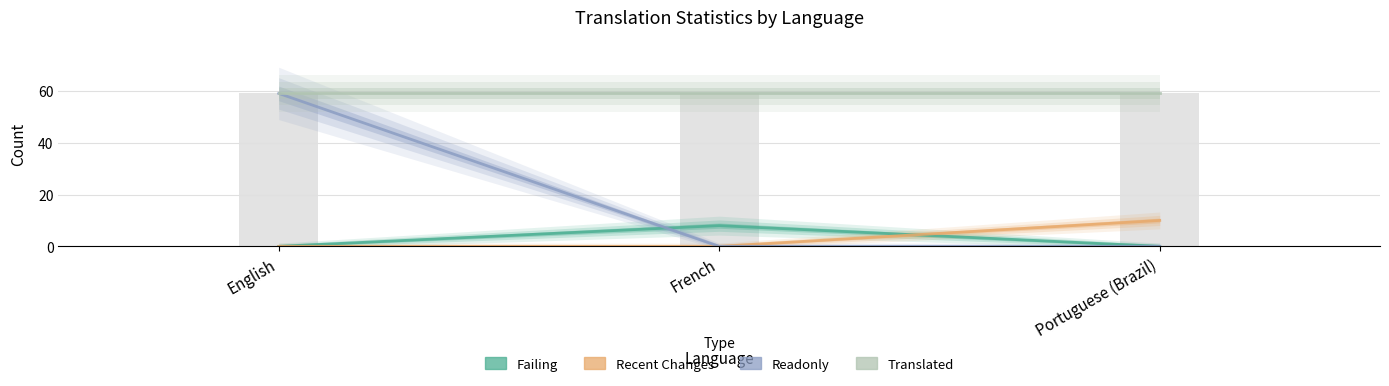

What position from the right is Portuguese (Brazil)?

1